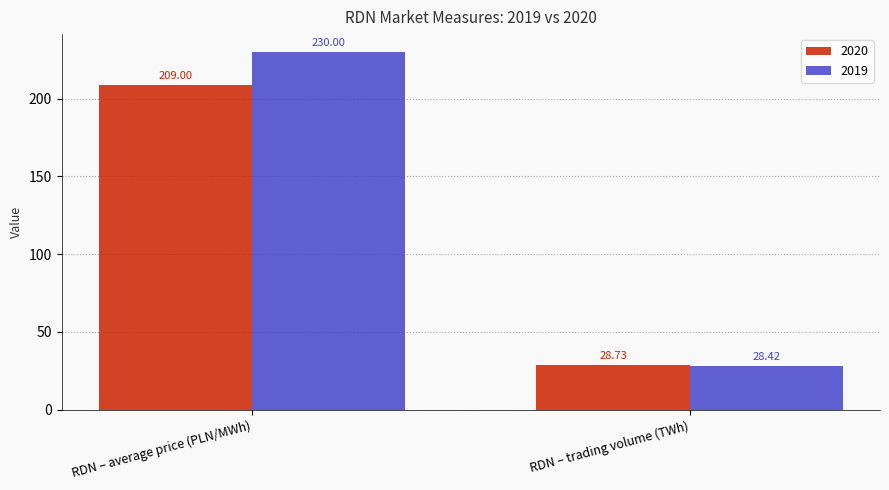

At which label is 2020 closest to 118?

RDN – trading volume (TWh)